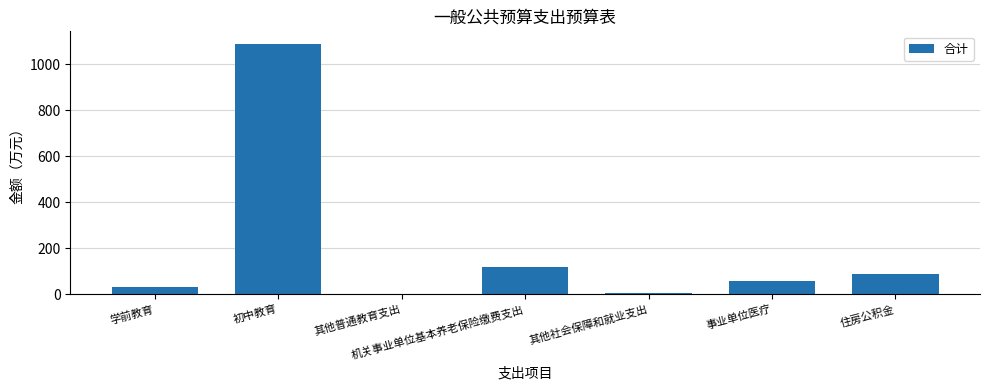

What value does the data have at 学前教育?

30.8